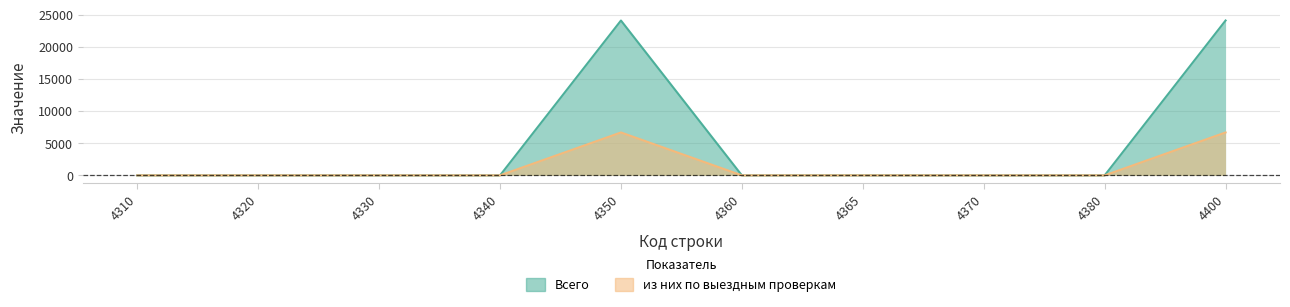

At which label does из них по выездным проверкам reach its peak?

4350